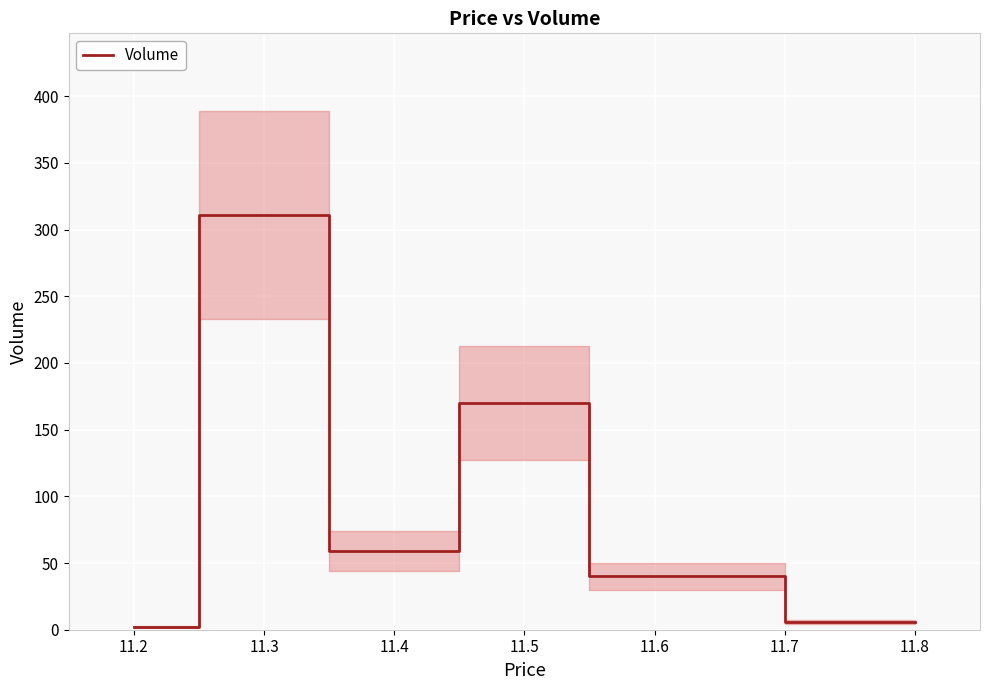

At which label is Volume closest to 156?

11.5